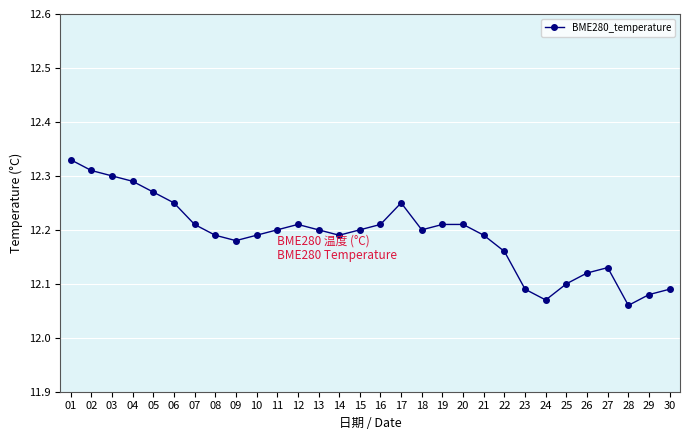

Which category has the lowest value across all series?

28